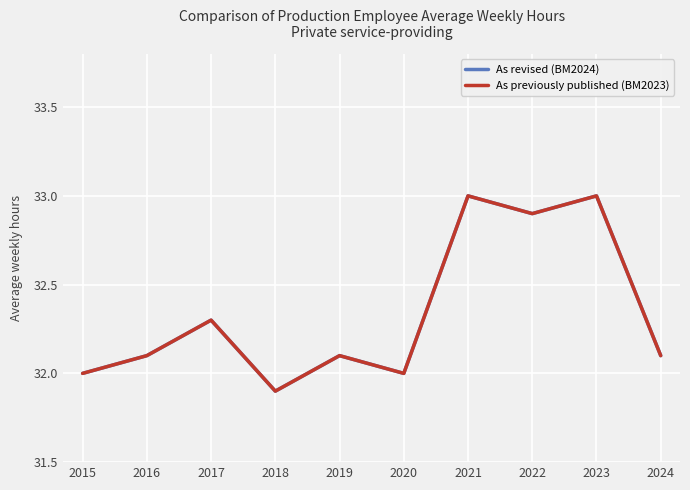

How many lines are shown in the chart?

2